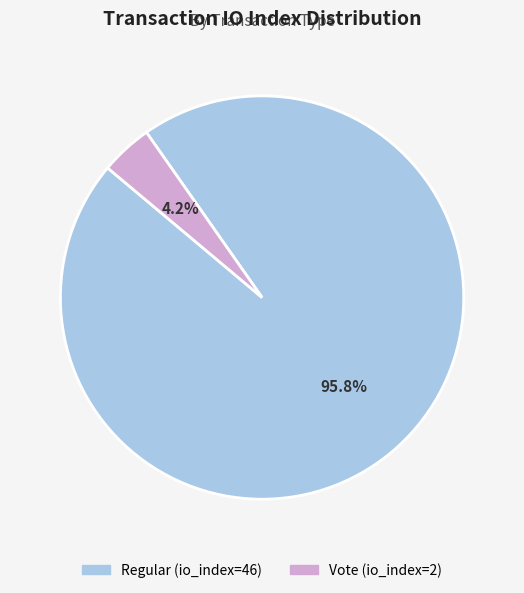

Which category has the smallest portion of the pie?

Vote (io_index=2)